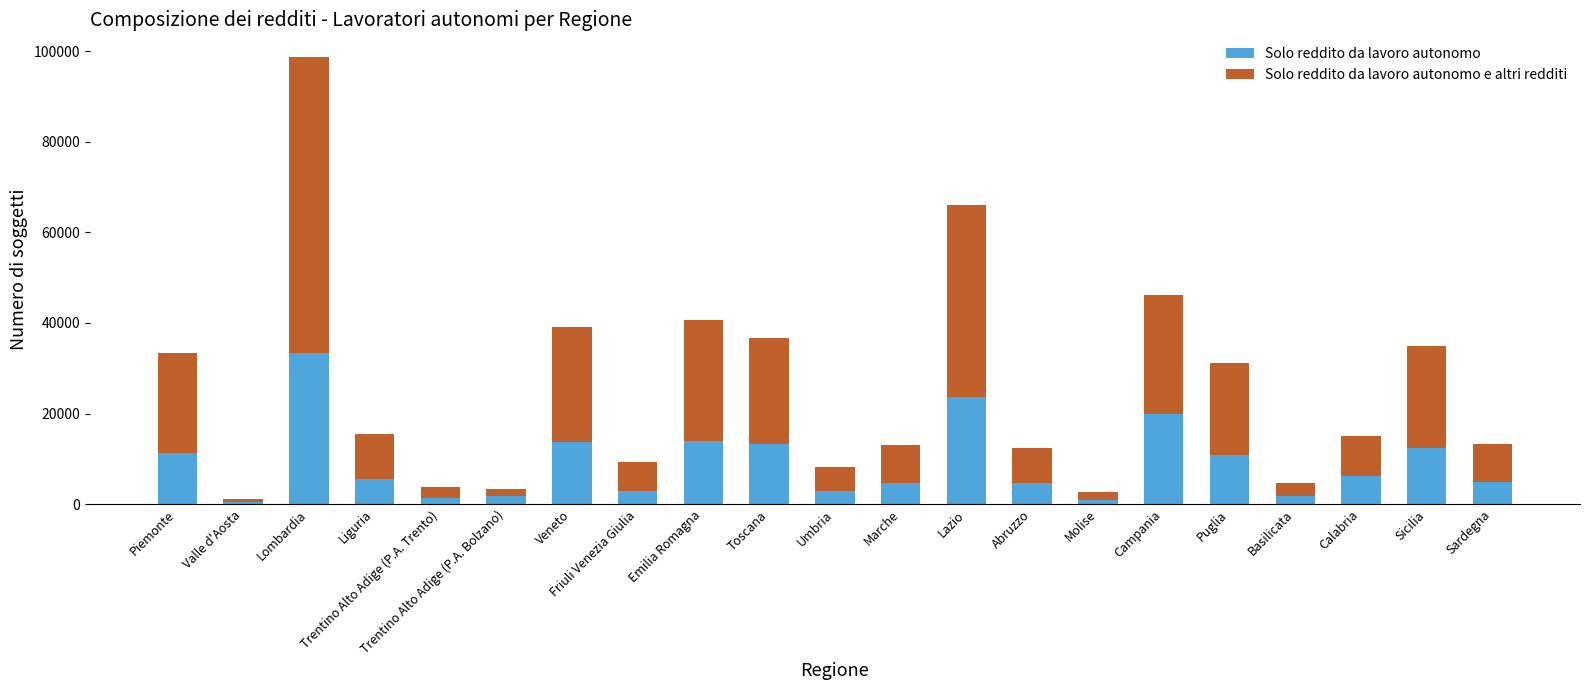

At which category is the sum across all series the highest?

Lombardia